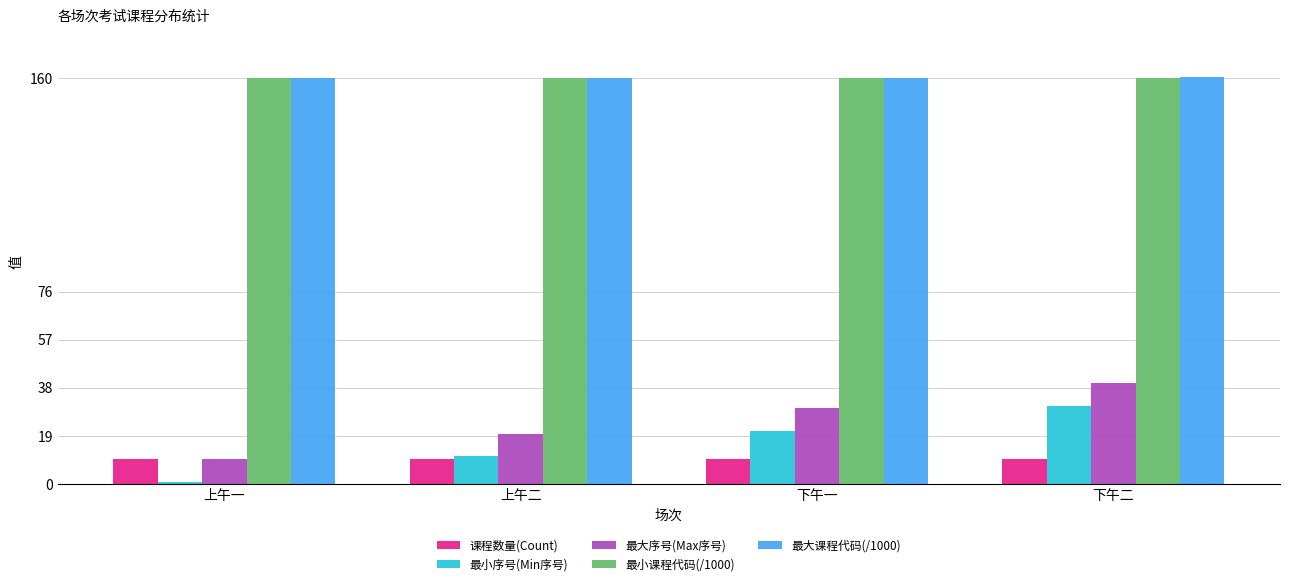

What is the maximum value shown in the chart?

160.5